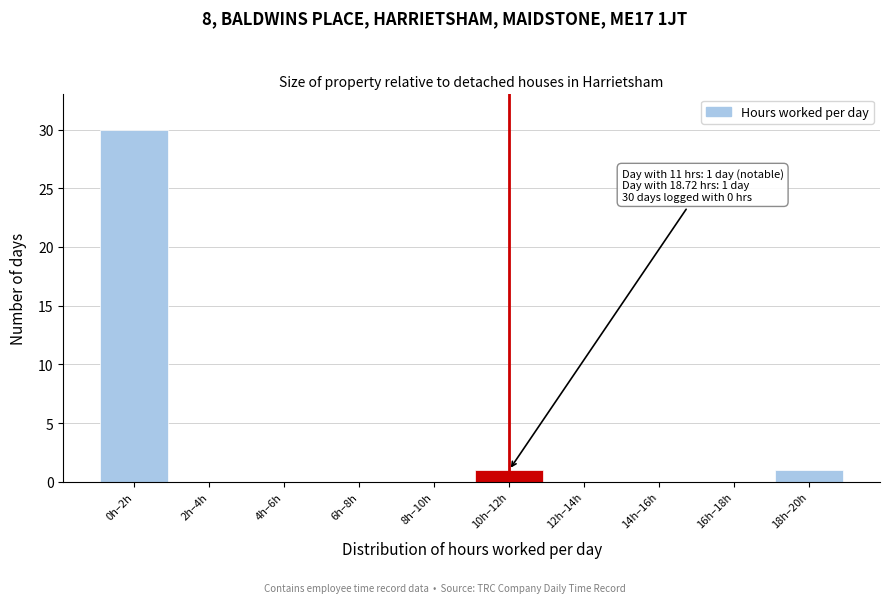

Reading left to right, what are all the values shown in this chart?

0h–2h=30	2h–4h=0	4h–6h=0	6h–8h=0	8h–10h=0	10h–12h=1	12h–14h=0	14h–16h=0	16h–18h=0	18h–20h=1